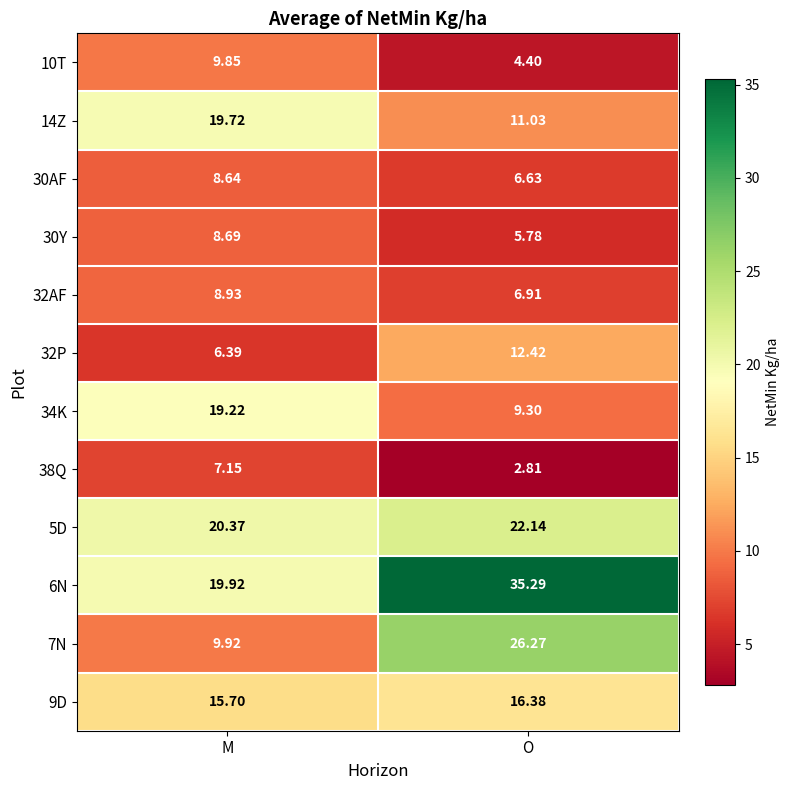

Rank the categories by 30Y value from lowest to highest.

O, M